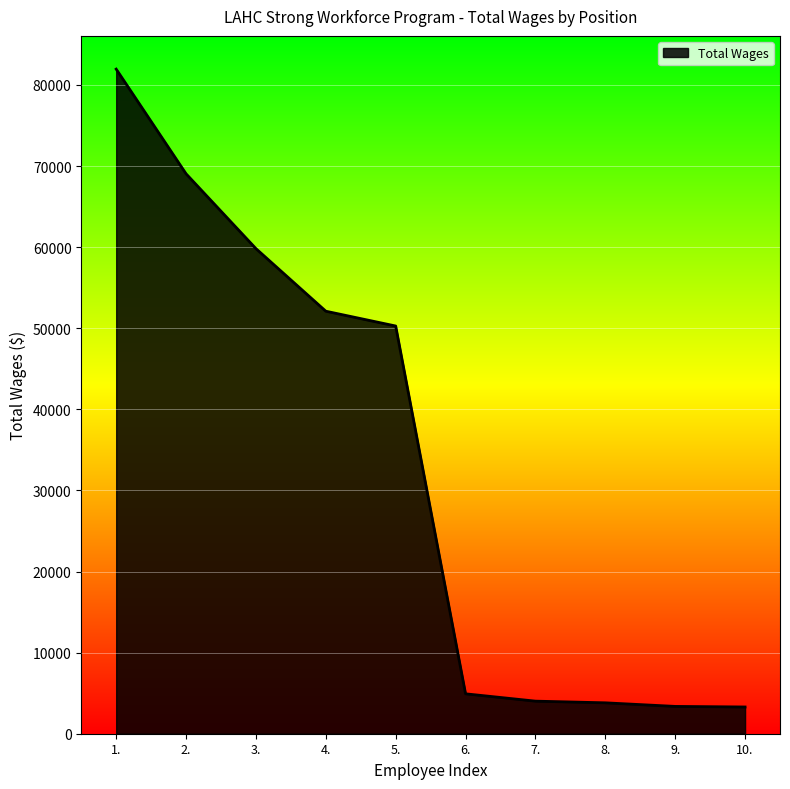

Which has a higher value, 1. or 6.?

1.